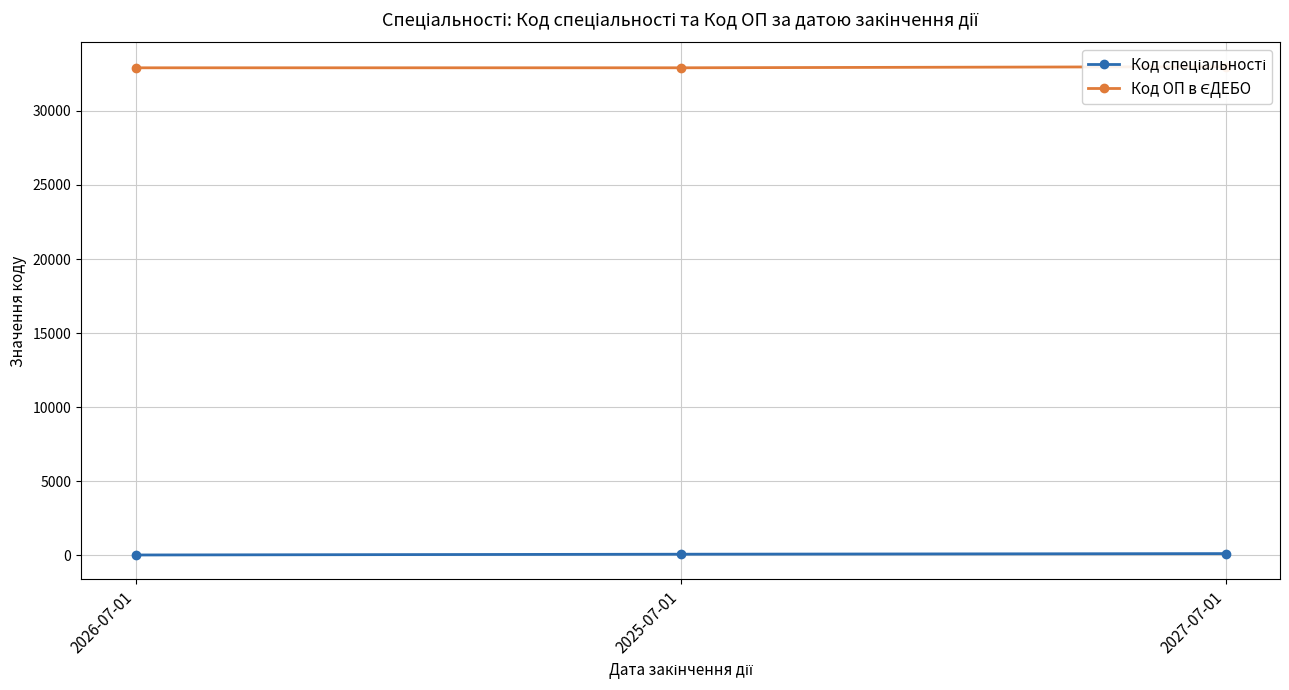

List the series in order of their overall mean, highest first.

Код ОП в ЄДЕБО, Код спеціальності